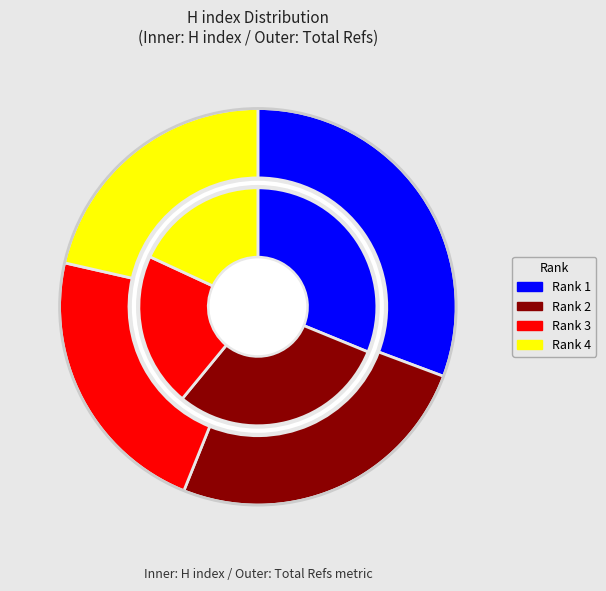

Which slice is the smallest?

Rank 4